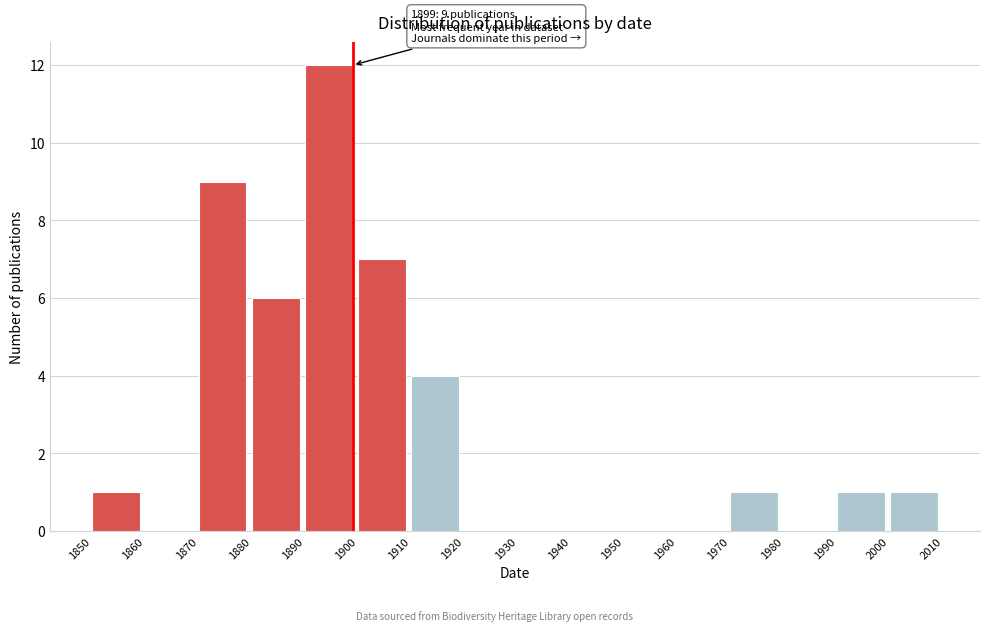

Over which range of the x-axis is the bar tallest?

1890 to 1900